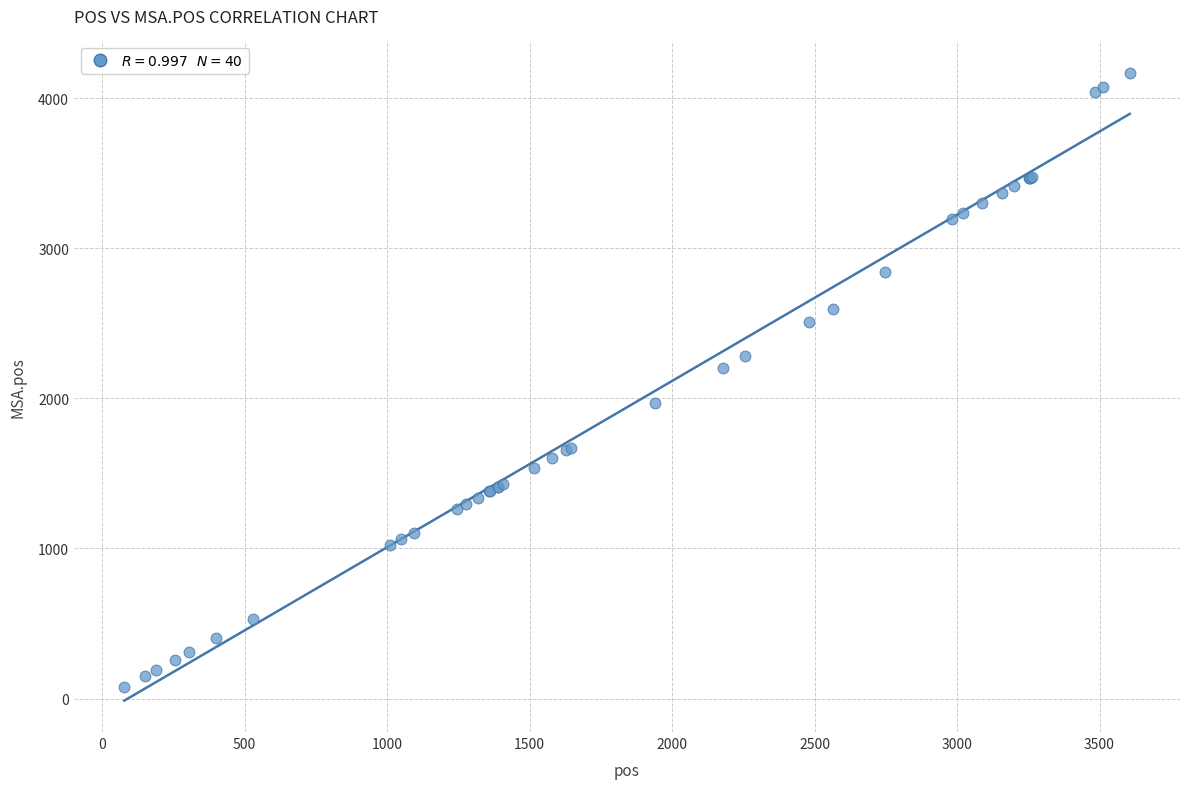

What Y value in the scatter plot is closest to 2123?

2204